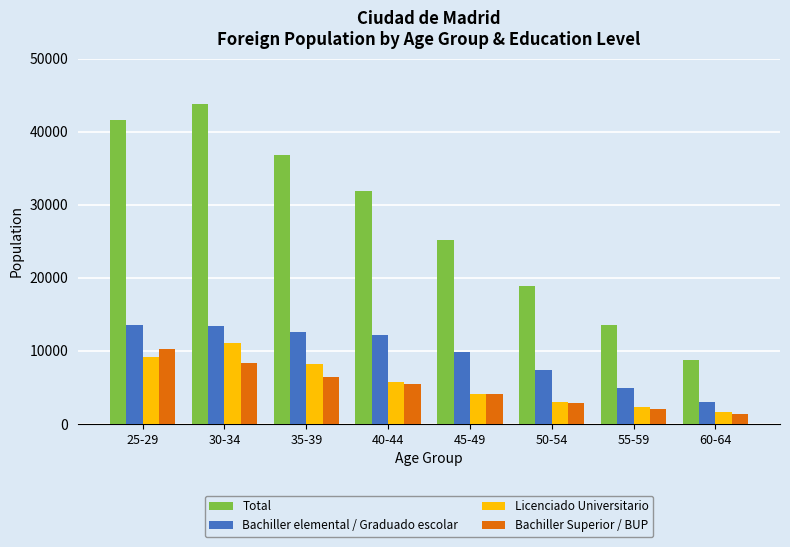

List the series in order of their peak value, lowest first.

Bachiller Superior / BUP, Licenciado Universitario, Bachiller elemental / Graduado escolar, Total